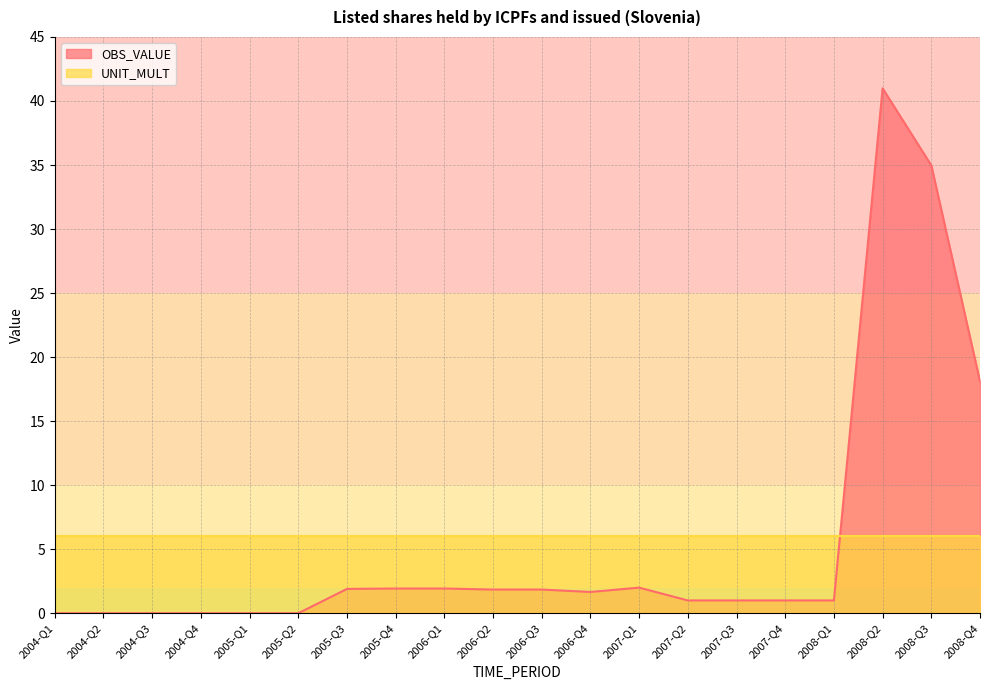

The value at 2008-Q2 is 65.4. True or false?

False